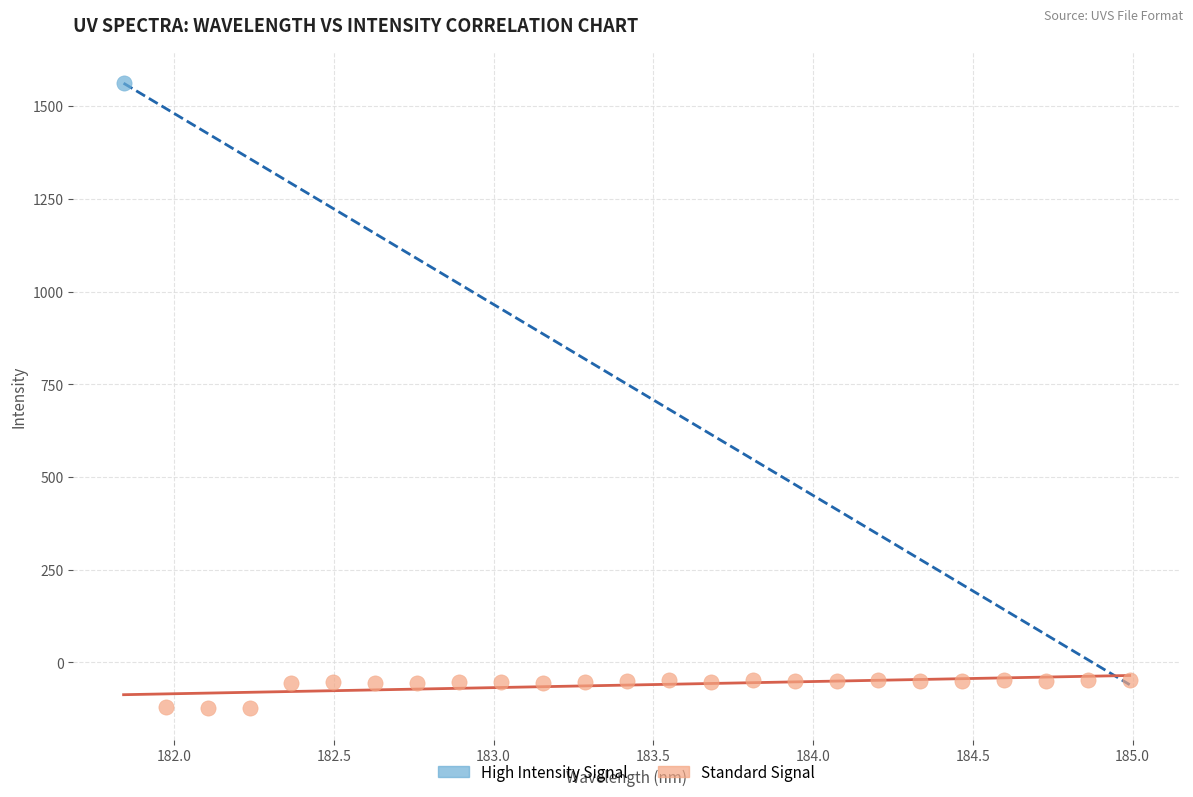

What are all the series names shown in the legend?

High Intensity Signal, Standard Signal